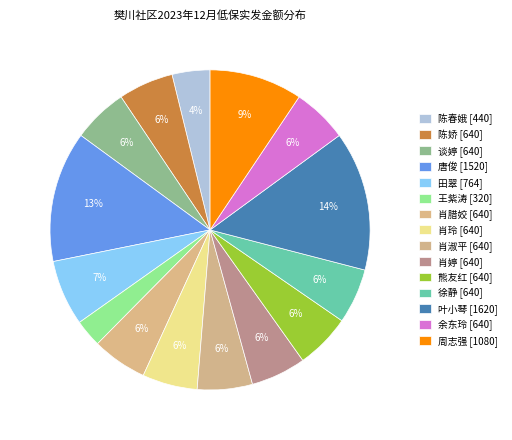

How many segments does this pie chart have?

15